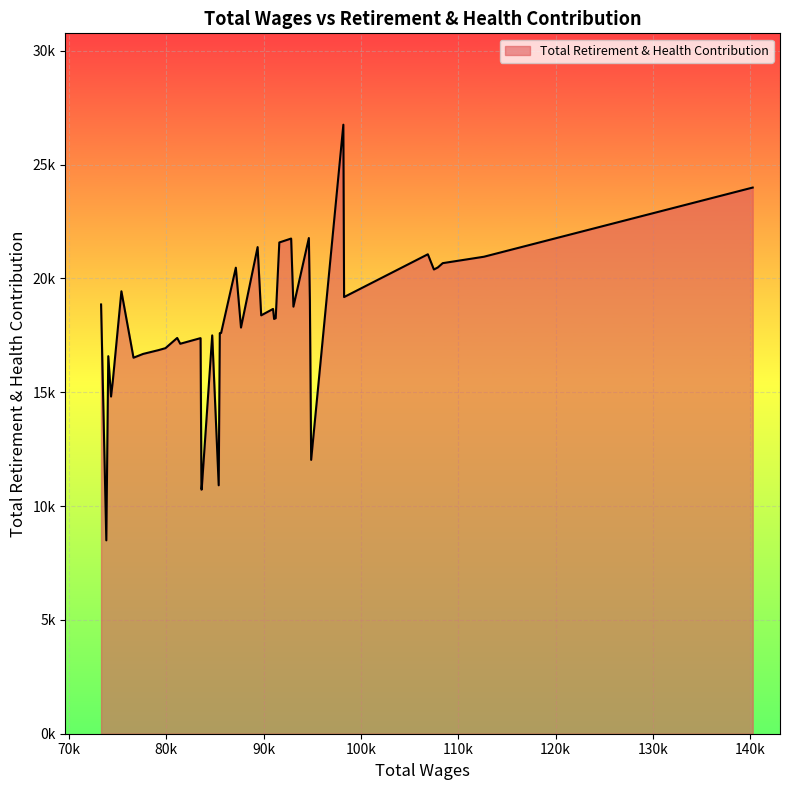

Does the chart have visible grid lines?

Yes